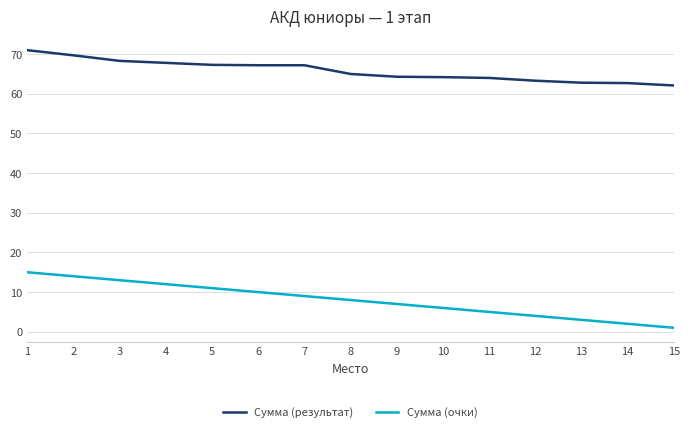

True or false: Сумма (результат) has a value of 67.2 at 7.

True